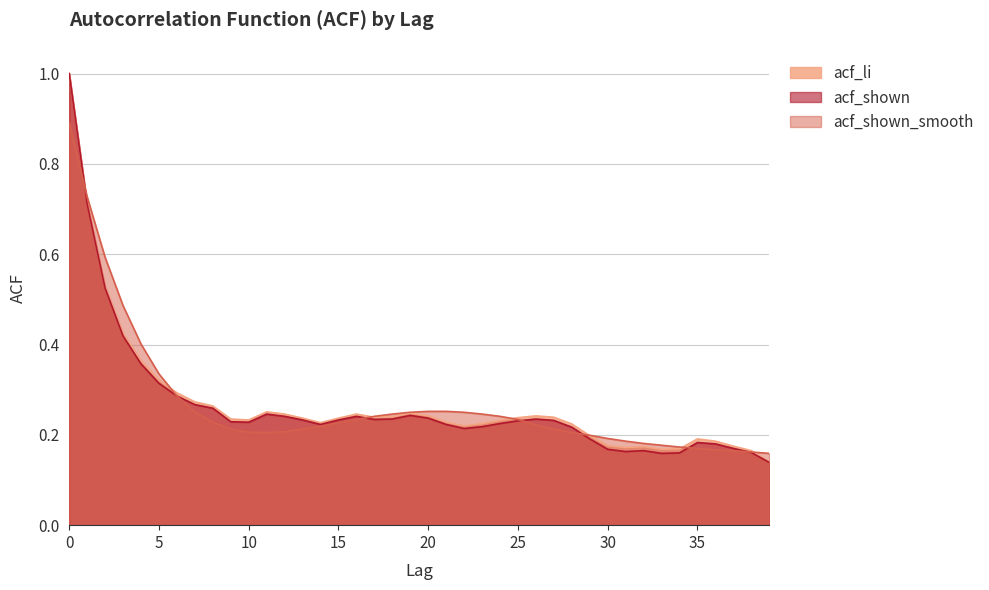

Reading left to right, transcribe all the data shown in this chart.

acf_li: 1.0	0.7	0.5	0.4	0.4	0.3	0.3	0.3	0.3	0.2	0.2	0.3	0.2	0.2	0.2	0.2	0.2	0.2	0.2	0.2	0.2	0.2	0.2	0.2	0.2	0.2	0.2	0.2	0.2	0.2	0.2	0.2	0.2	0.2	0.2	0.2	0.2	0.2	0.2	0.1
acf_shown: 1.0	0.7	0.5	0.4	0.4	0.3	0.3	0.3	0.3	0.2	0.2	0.2	0.2	0.2	0.2	0.2	0.2	0.2	0.2	0.2	0.2	0.2	0.2	0.2	0.2	0.2	0.2	0.2	0.2	0.2	0.2	0.2	0.2	0.2	0.2	0.2	0.2	0.2	0.2	0.1
acf_shown_smooth: 0.9	0.7	0.6	0.5	0.4	0.3	0.3	0.3	0.2	0.2	0.2	0.2	0.2	0.2	0.2	0.2	0.2	0.2	0.2	0.2	0.3	0.3	0.2	0.2	0.2	0.2	0.2	0.2	0.2	0.2	0.2	0.2	0.2	0.2	0.2	0.2	0.2	0.2	0.2	0.2